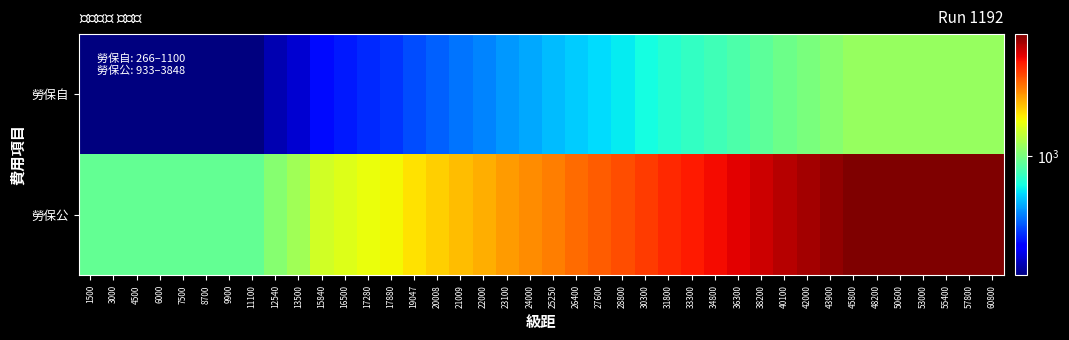

Which series has the widest spread of values?

勞保公